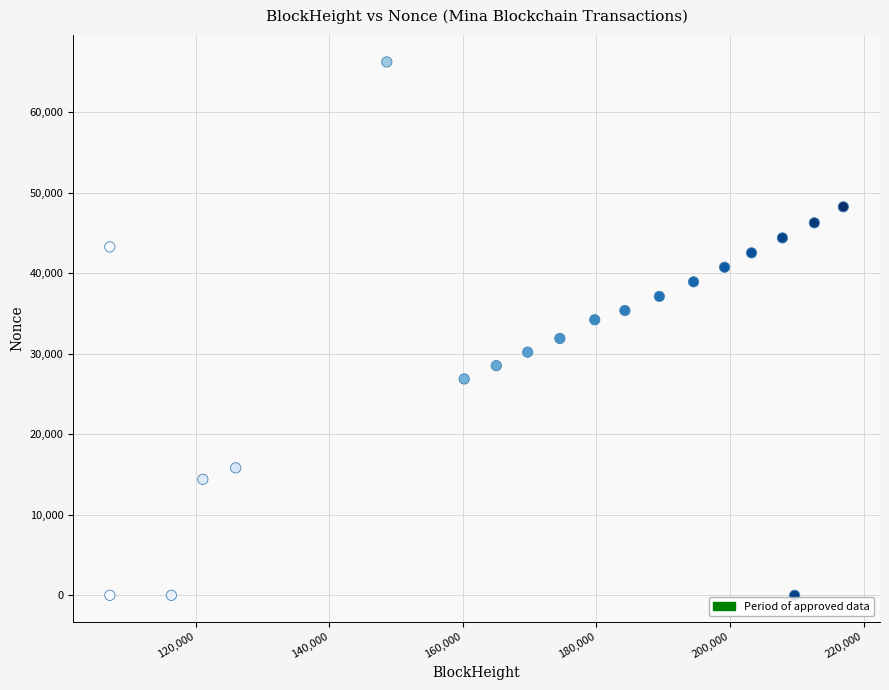

What is the range of Y values (max minus min)?

66207